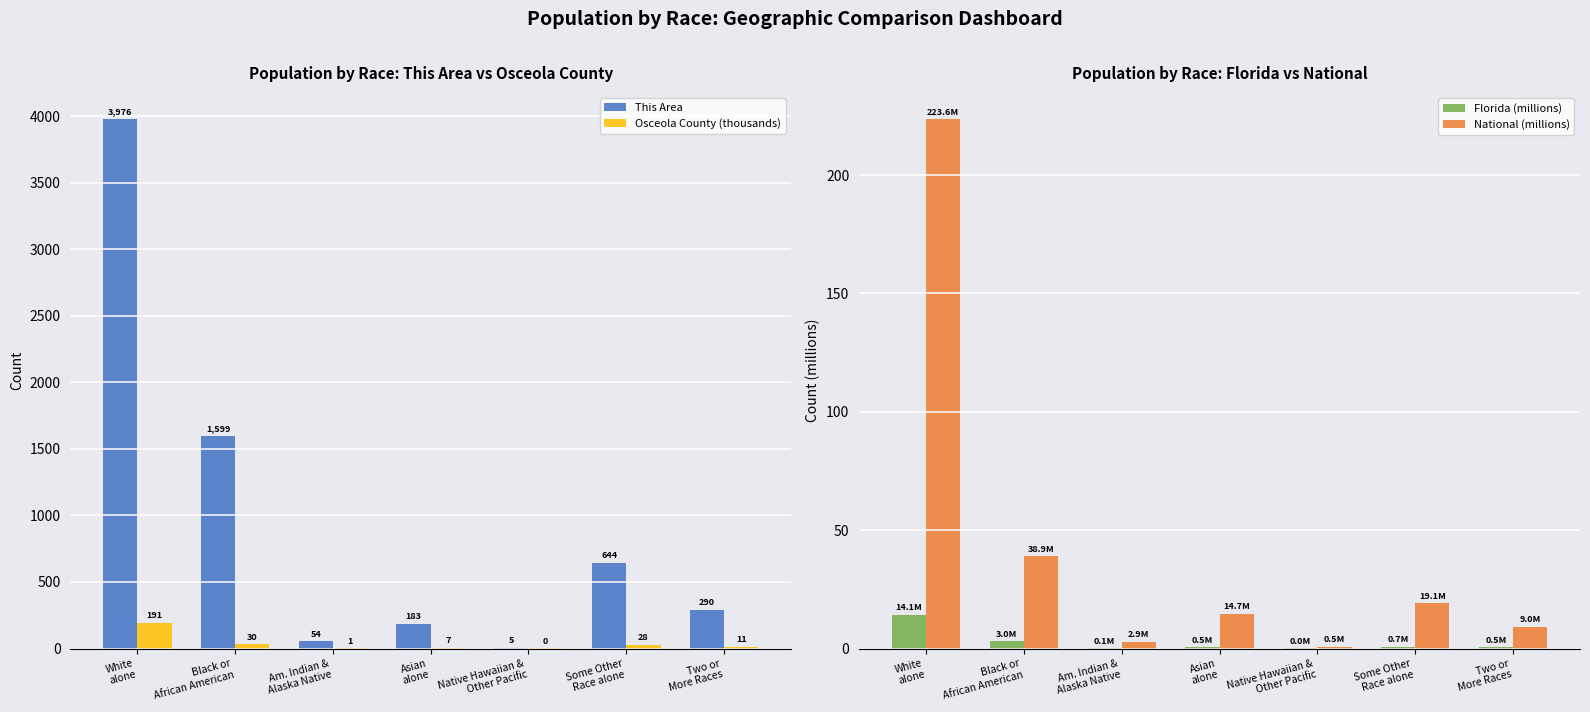

Which series changed the most between White
alone and Asian
alone?

This Area